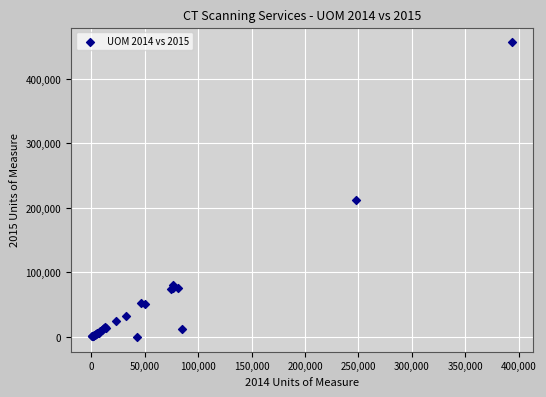

What Y value in the scatter plot is closest to 228205?

211911